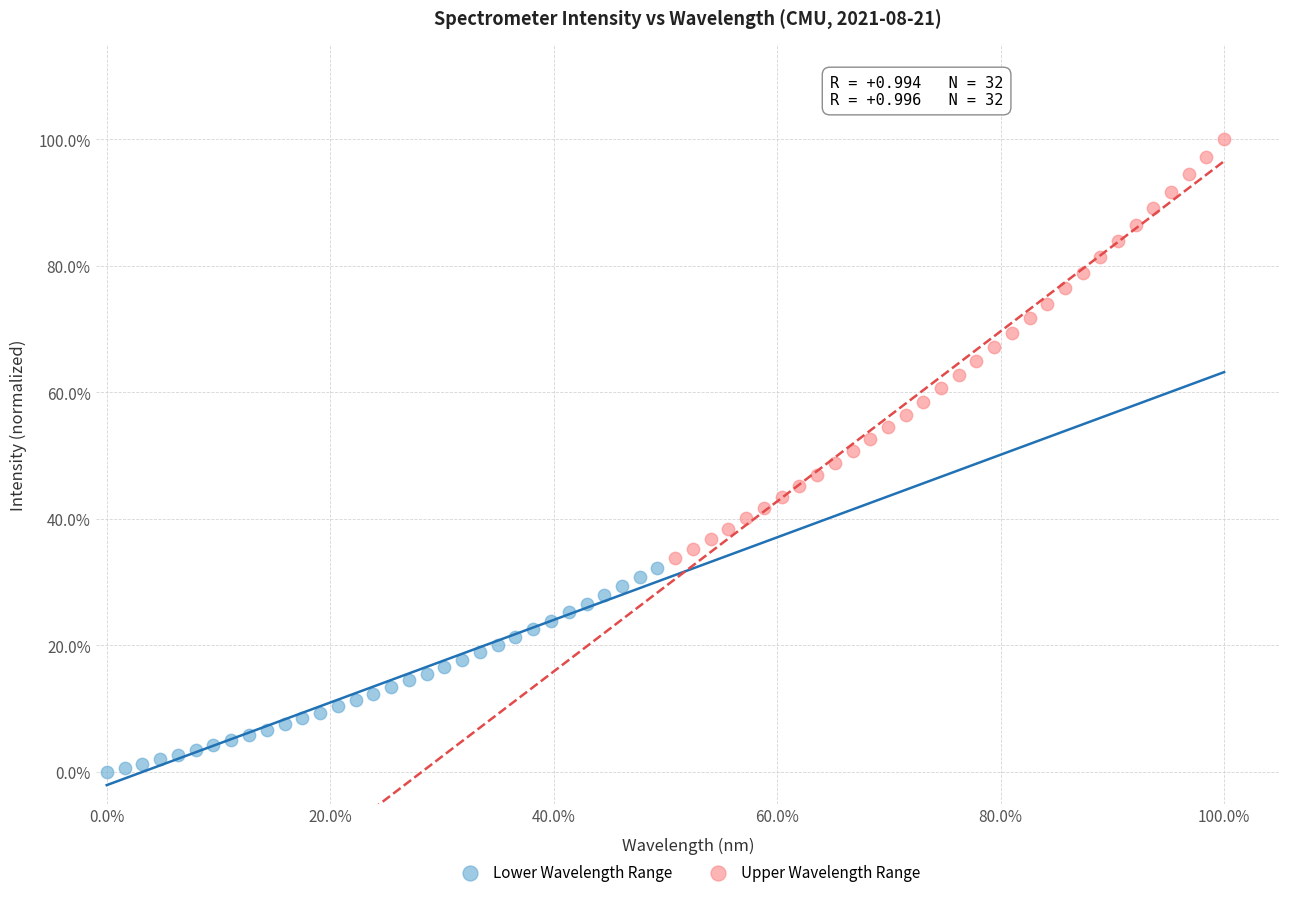

Which series has the largest Y range (max minus min)?

Upper Wavelength Range